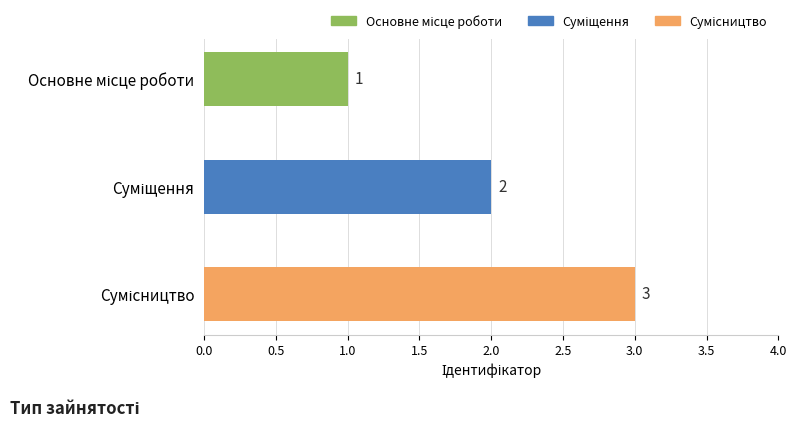

What is the value of the 2nd bar from the top?

2